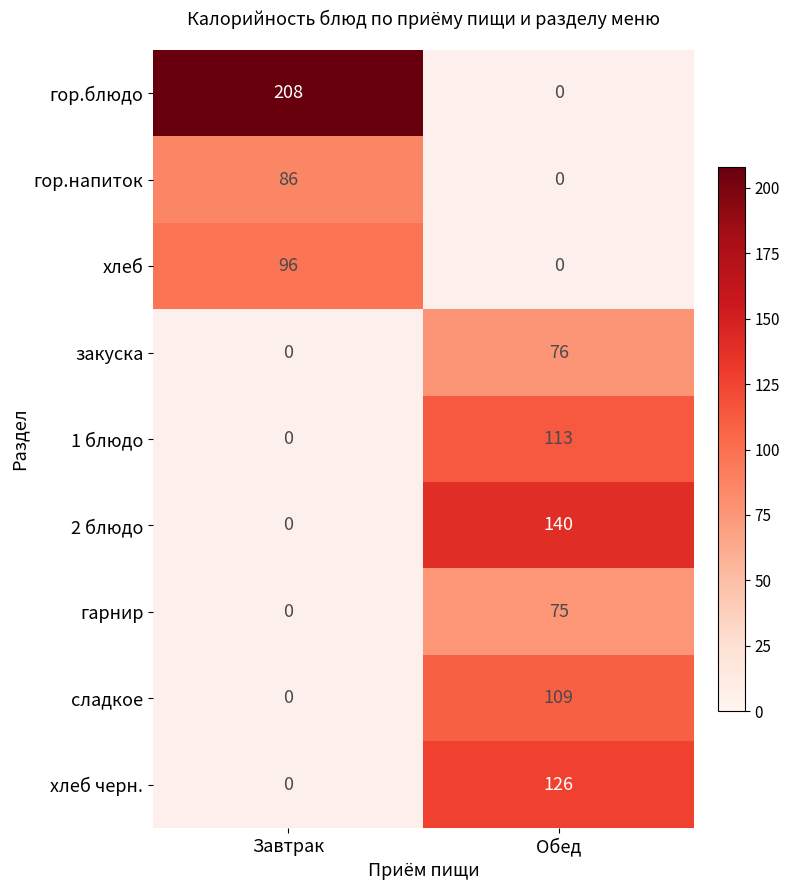

How many categories are shown in the chart?

2